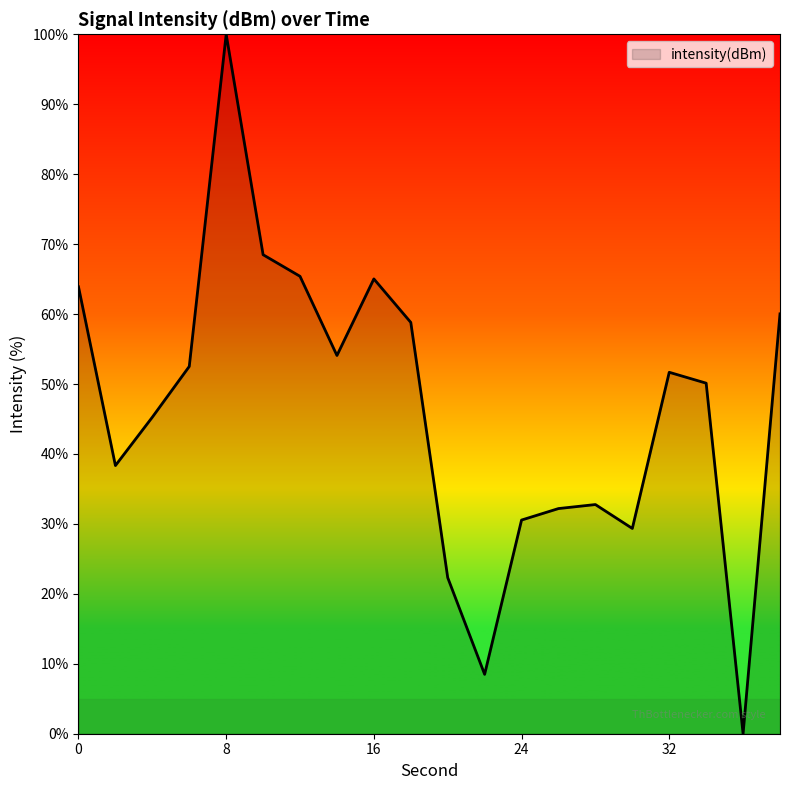

What is the difference between the maximum and minimum values?

100.0